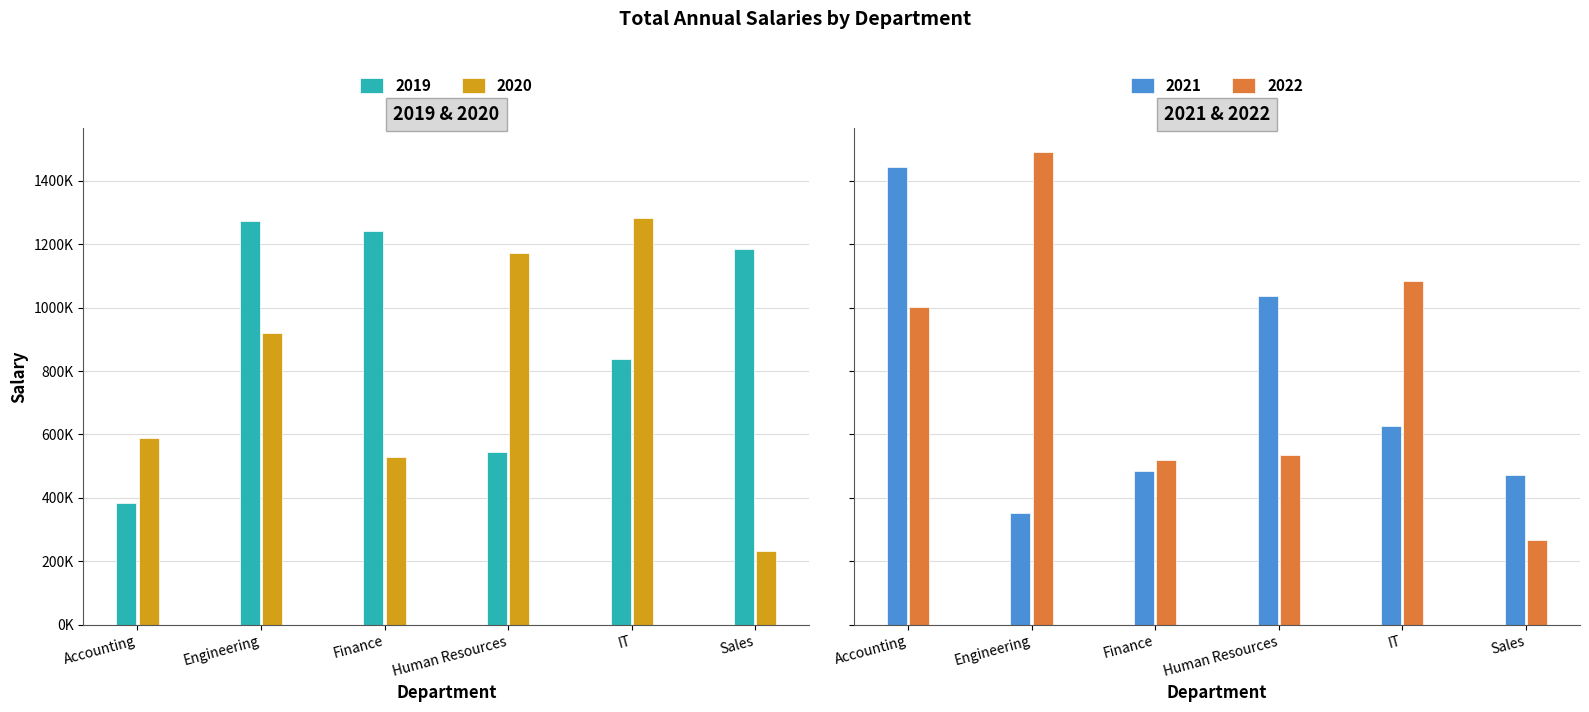

Which series has the largest total across all categories?

2019